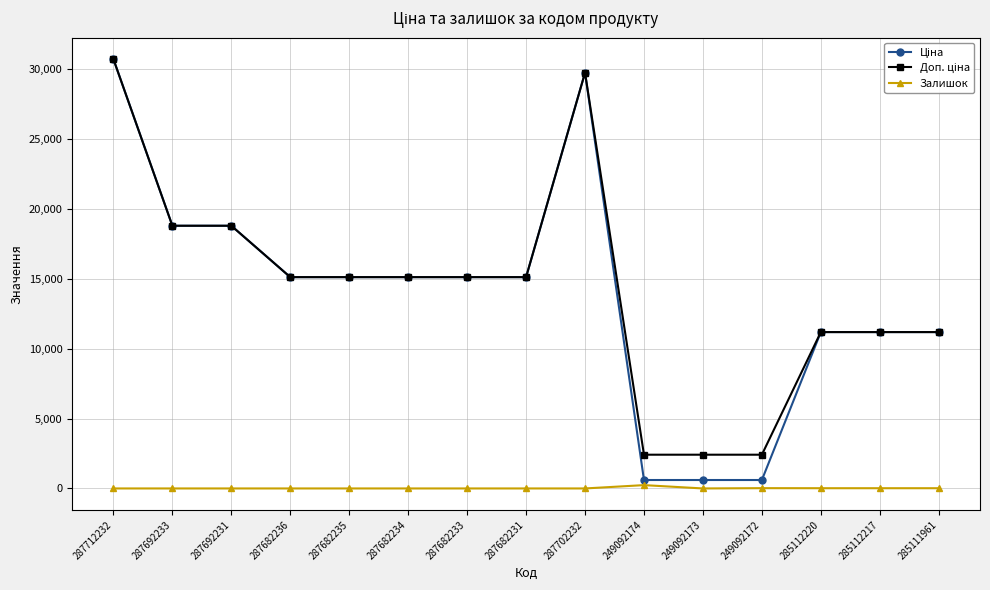

At how many categories does at least one series exceed 3419?

12